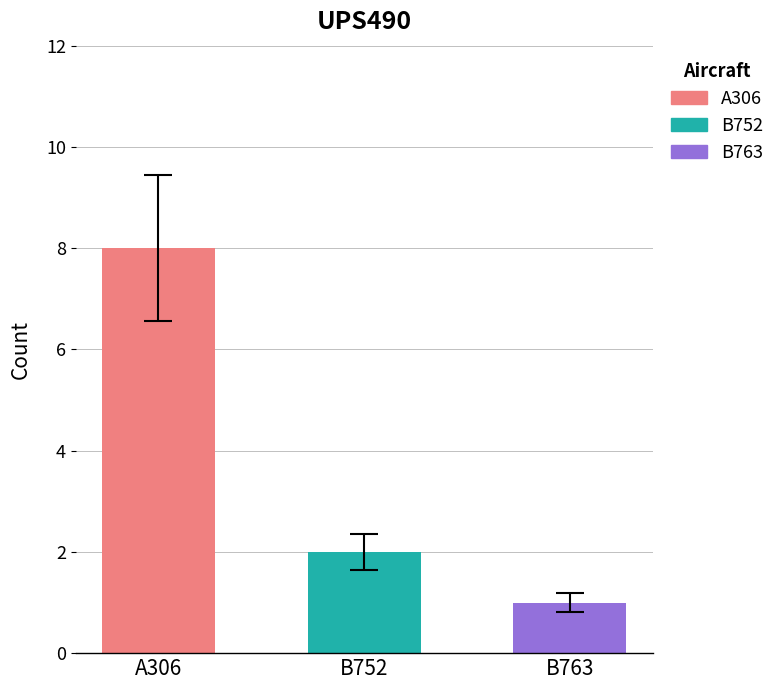

The B752 series shows 2 at UPS490. True or false?

True